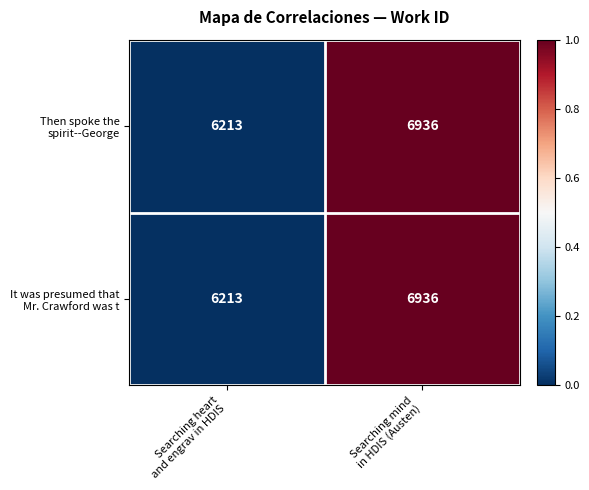

What is the minimum value shown in the chart?

6213